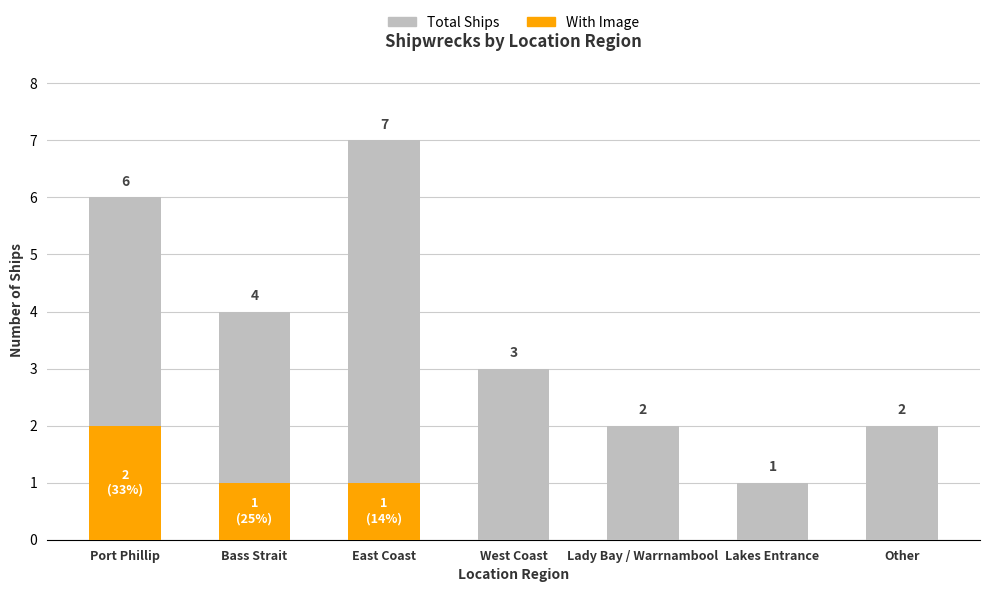

Reading right to left, list the values for the With Image series.

Other=0	Lakes Entrance=0	Lady Bay / Warrnambool=0	West Coast=0	East Coast=1	Bass Strait=1	Port Phillip=2